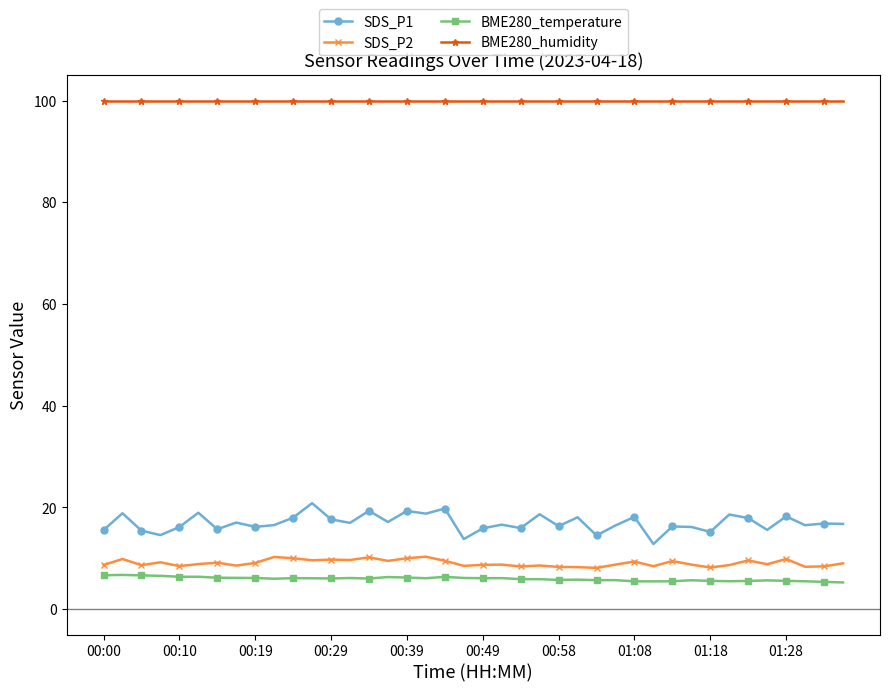

What is the highest value of the BME280_temperature series?

6.7